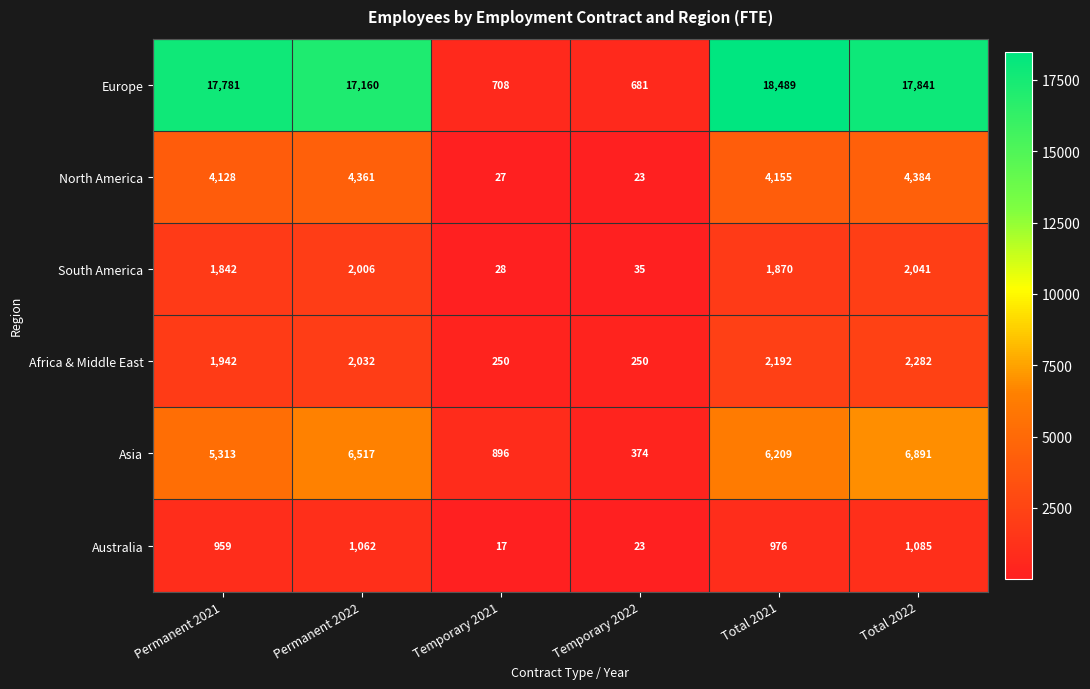

What is the difference between the maximum and second lowest values in the Europe series?

17781